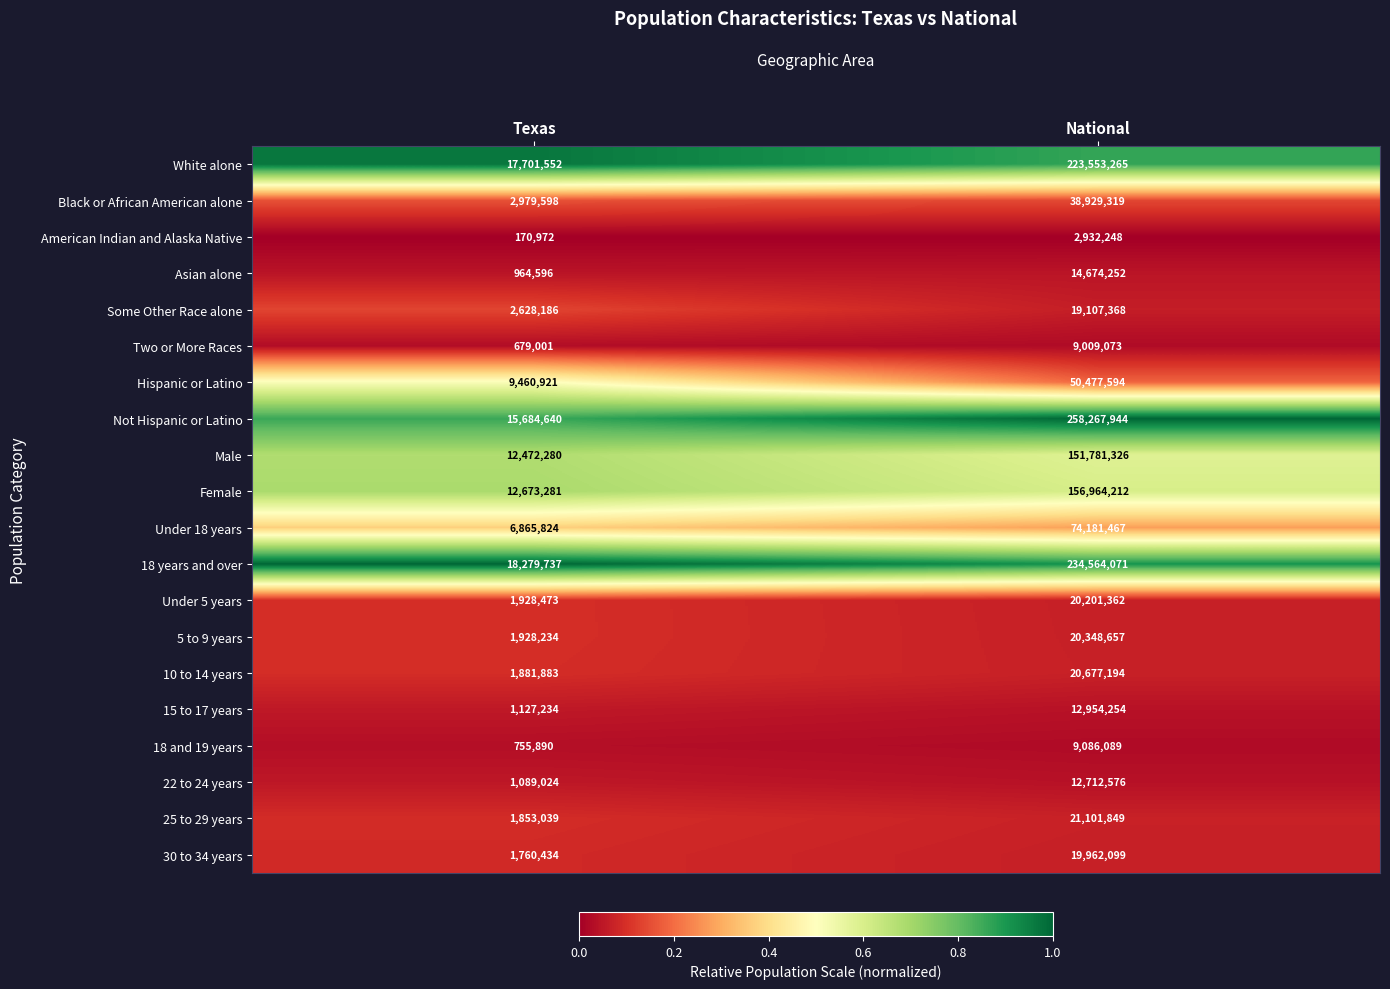

At which category is the sum across all series the highest?

National